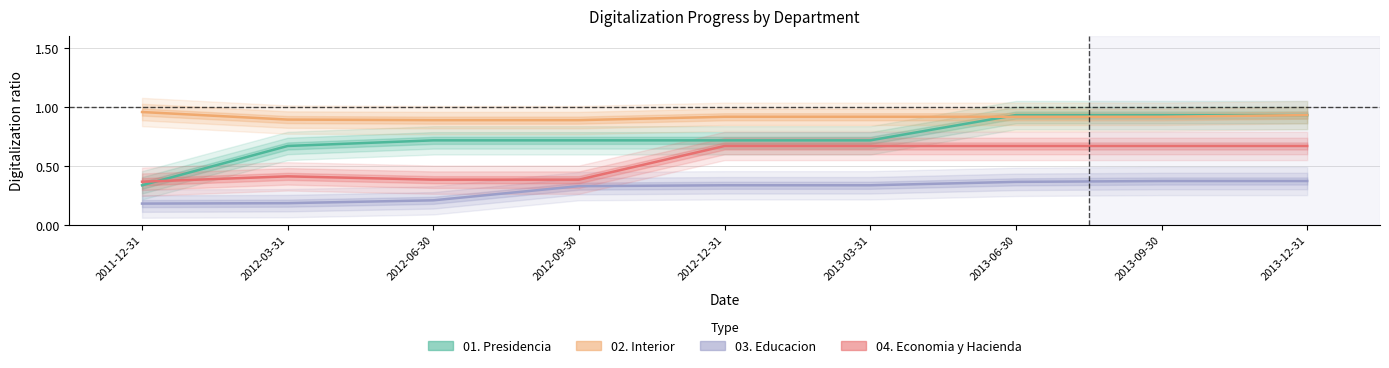

True or false: 01. Presidencia and 02. Interior cross at least once.

True